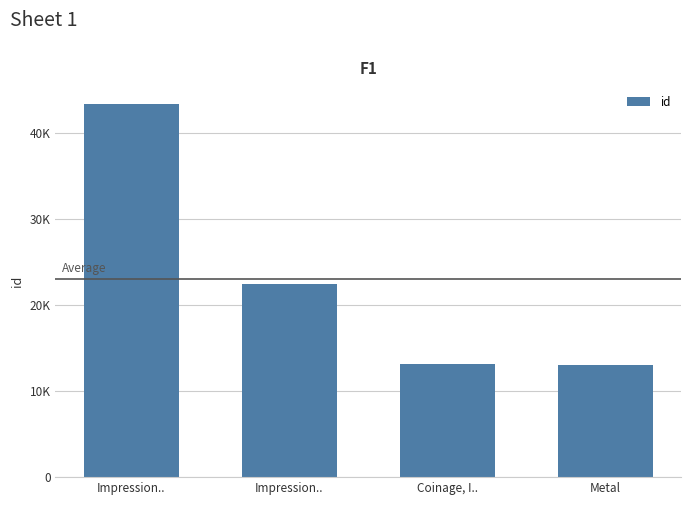

The value at Impression.. is 22477. True or false?

True